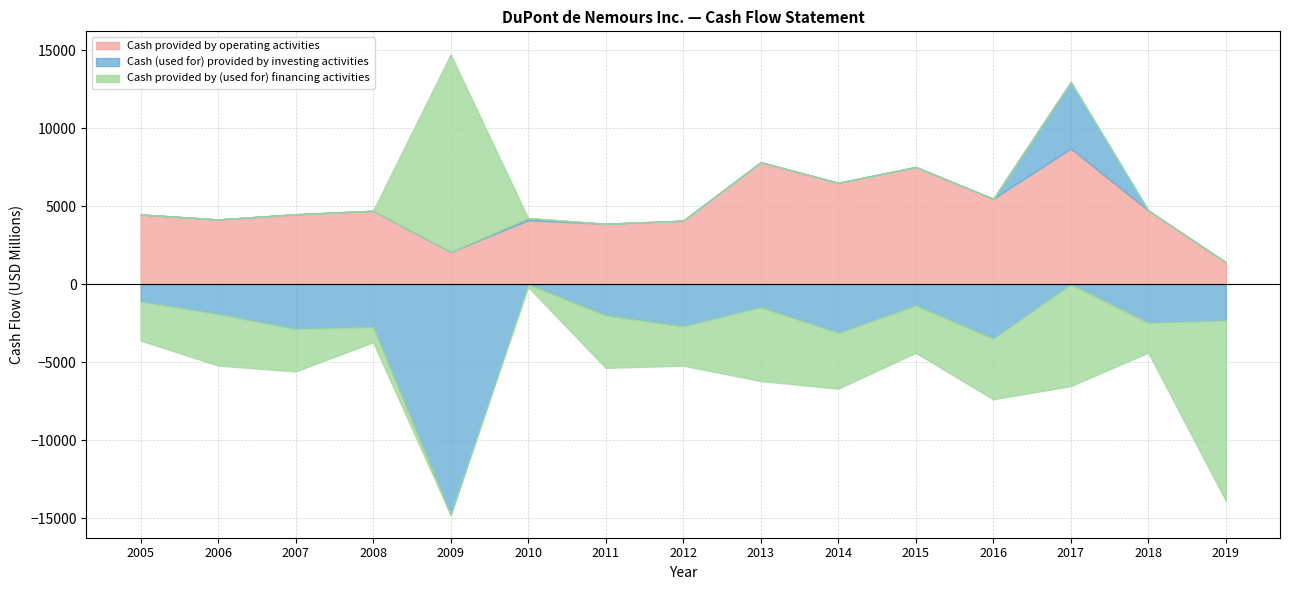

Reading left to right, extract all data points from this chart.

Cash provided by operating activities: 2019=1409	2018=4731	2017=8695	2016=5478	2015=7516	2014=6502	2013=7823	2012=4075	2011=3879	2010=4102	2009=2075	2008=4711	2007=4484	2006=4154	2005=4474
Cash (used for) provided by investing activities: 2019=-2313	2018=-2462	2017=4274	2016=-3479	2015=-1350	2014=-3105	2013=-1469	2012=-2687	2011=-1994	2010=135	2009=-14767	2008=-2737	2007=-2858	2006=-1907	2005=-1096
Cash provided by (used for) financing activities: 2019=-11550	2018=-1918	2017=-6523	2016=-3892	2015=-3041	2014=-3583	2013=-4731	2012=-2530	2011=-3362	2010=-178	2009=12659	2008=-978	2007=-2728	2006=-3302	2005=-2508